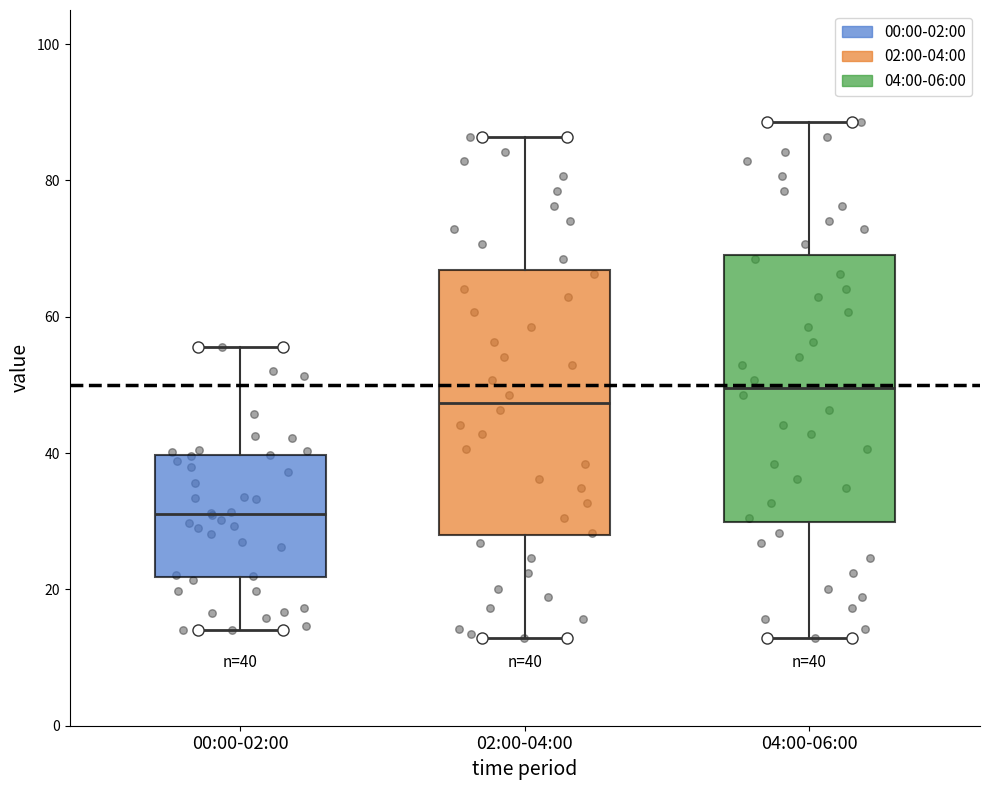

Which box has the lowest median line?

00:00-02:00